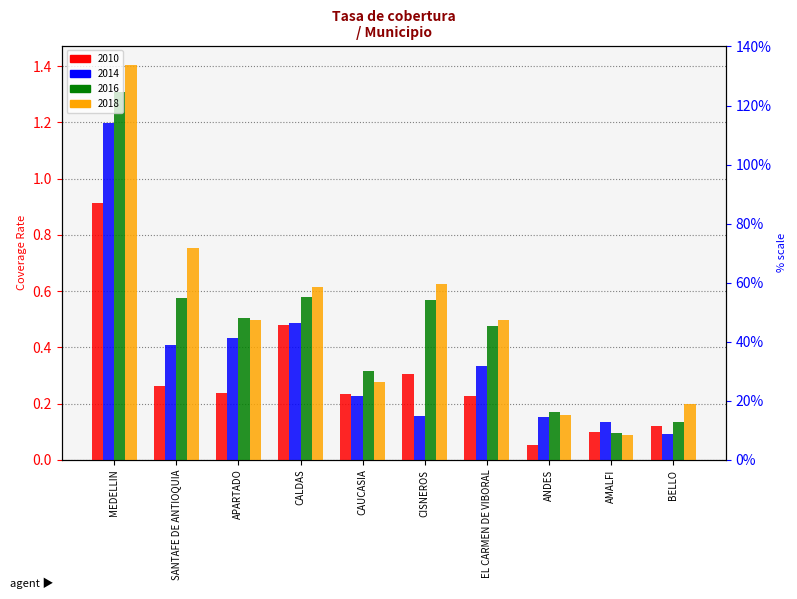

At which category is the sum across all series the highest?

MEDELLIN